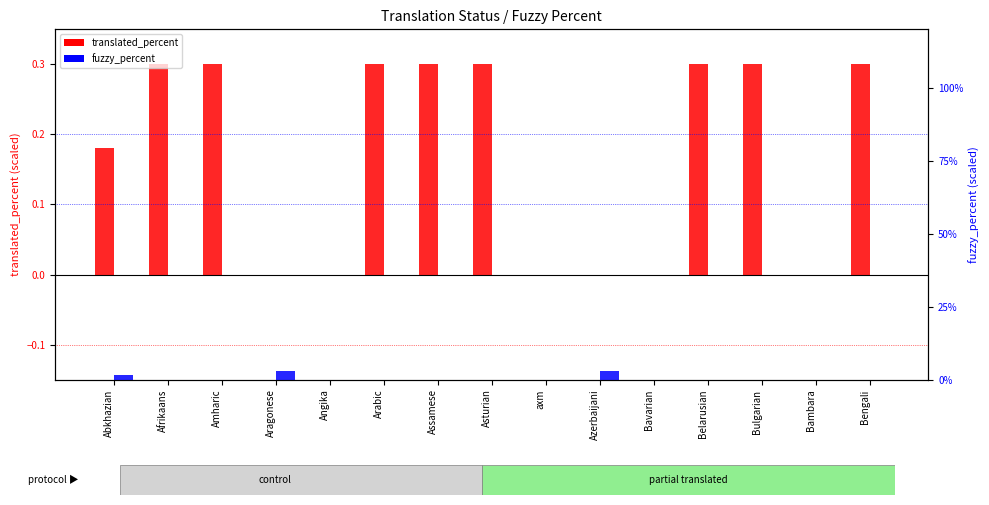

Count the number of data series in this chart.

2